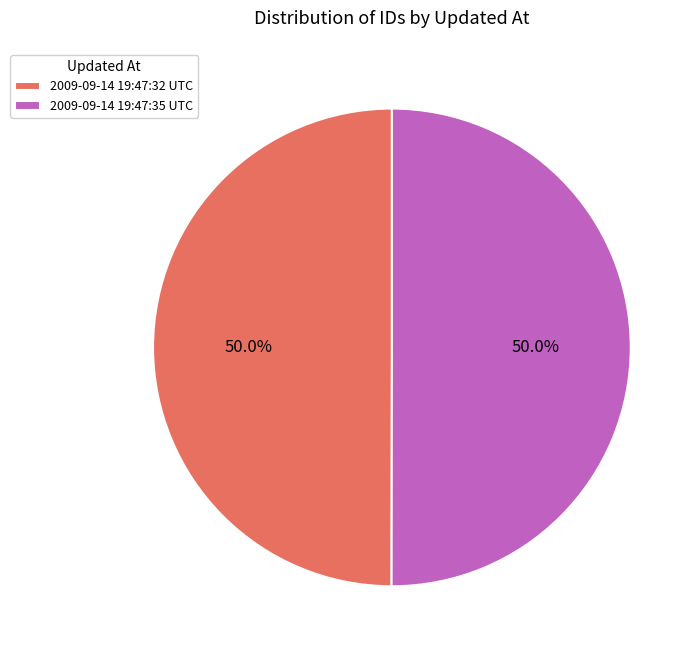

Approximately how many times larger is the value at 2009-09-14 19:47:32 UTC compared to 2009-09-14 19:47:35 UTC?

1.0